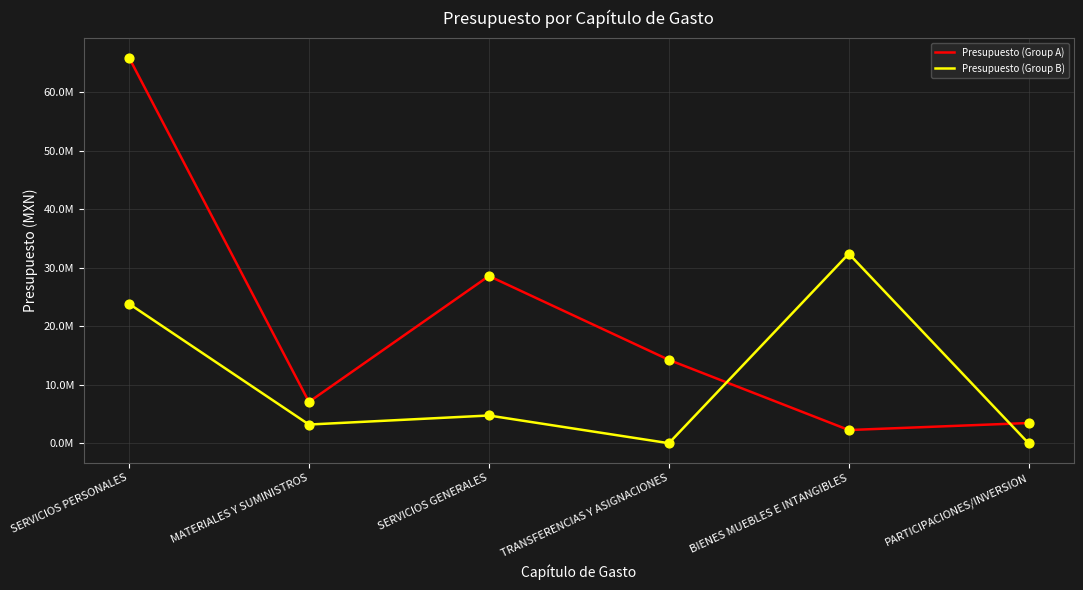

What are all the series names shown in the legend?

Presupuesto (Group A), Presupuesto (Group B)